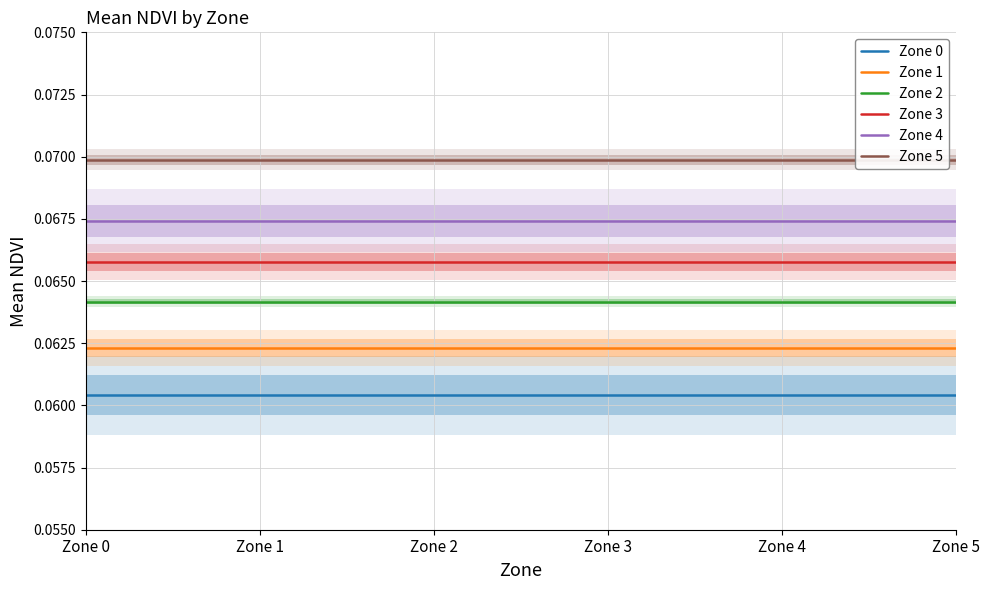

At which category is the sum across all series the highest?

Zone 0